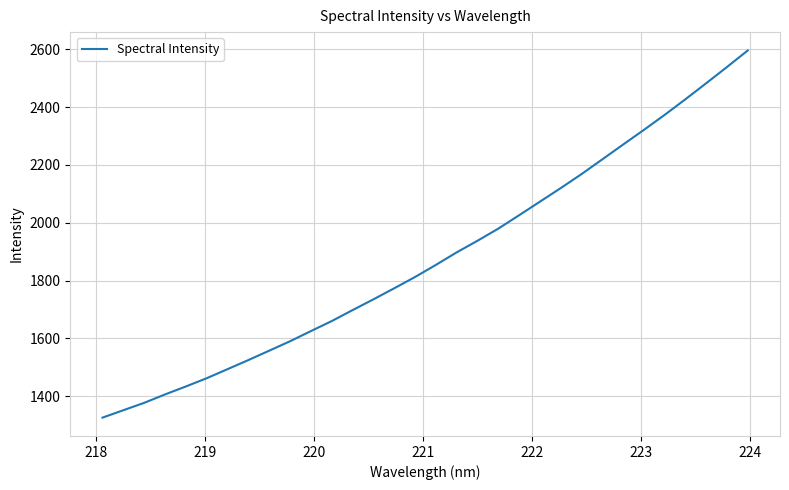

What is the maximum value shown in the chart?

2596.2